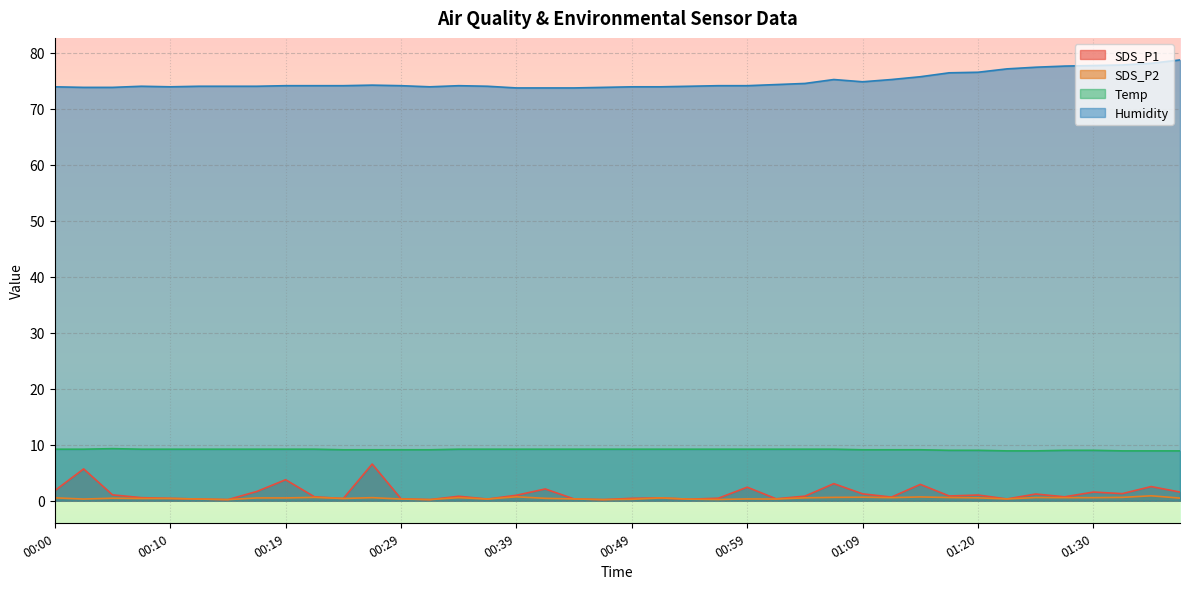

What is the label of the 37th point from the left?

01:30